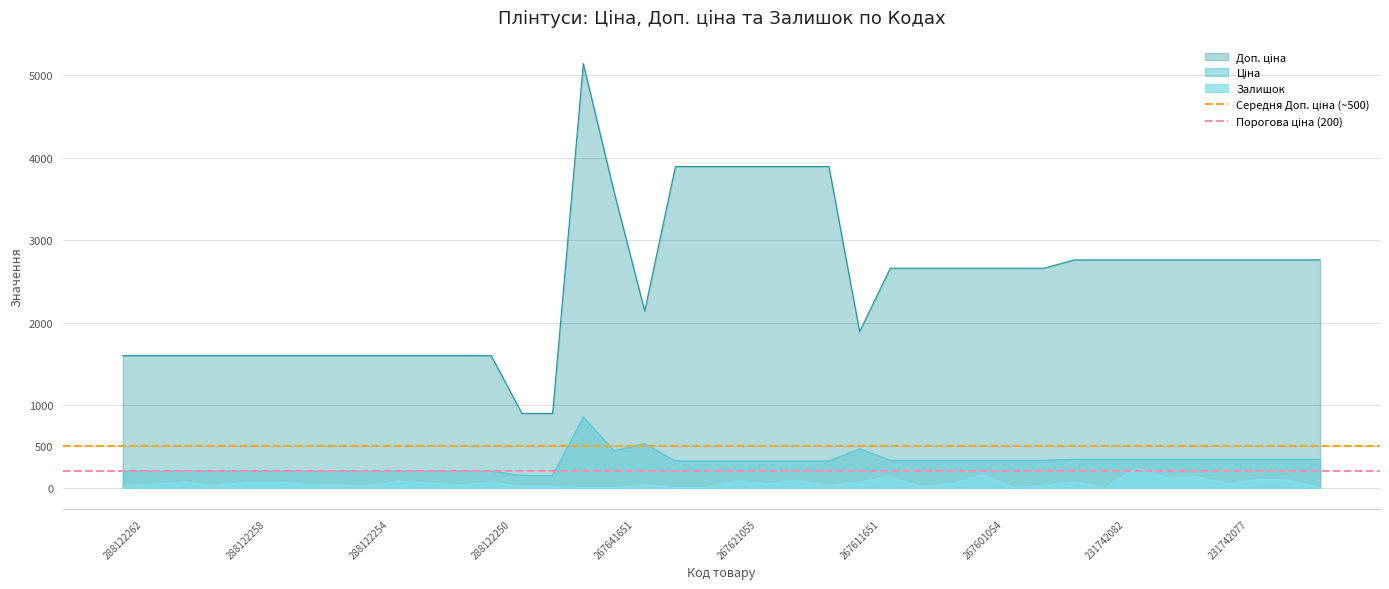

What is the maximum value for Залишок?

239.0